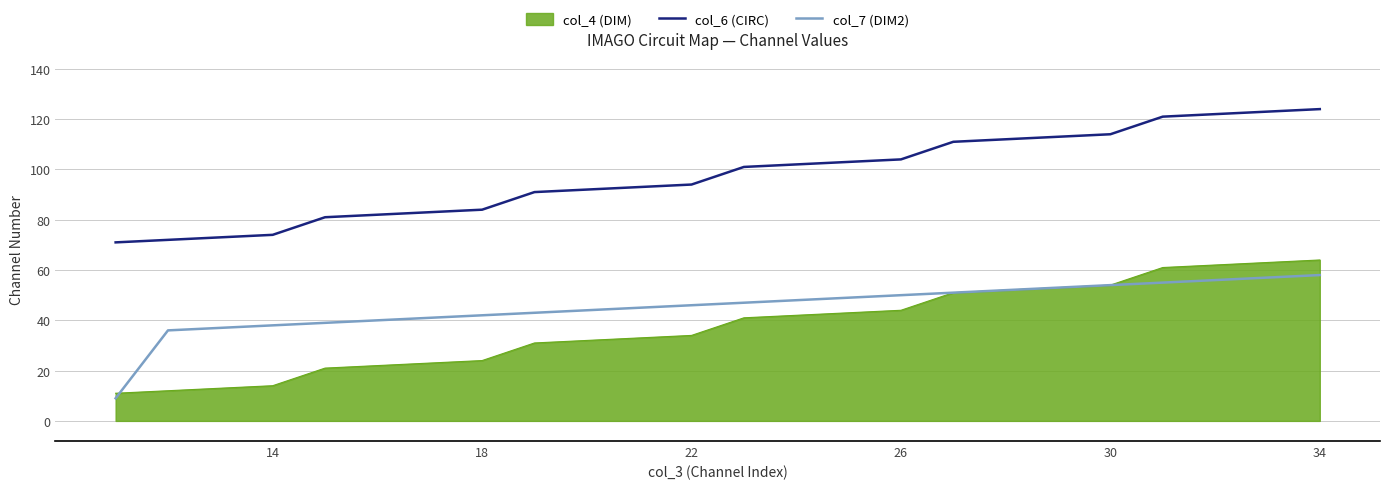

What is the difference between the second highest and second lowest values in the col_7 (DIM2) series?

21